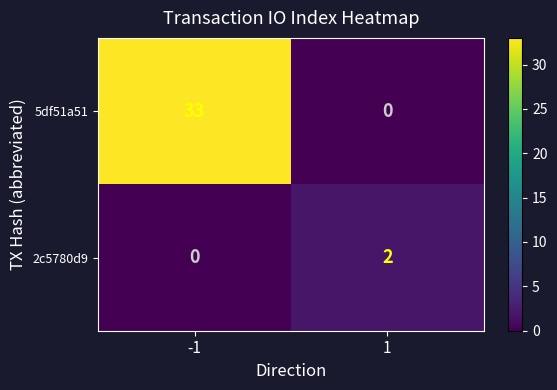

What is the difference between the 5df51a51 values at -1 and 1?

33